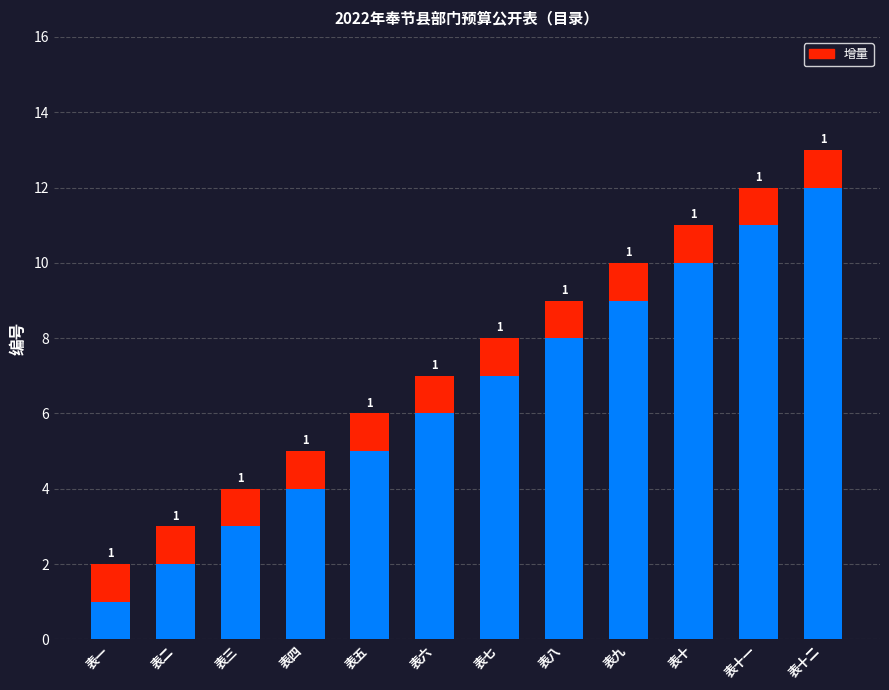

What is the total value across all series at 表四?

5